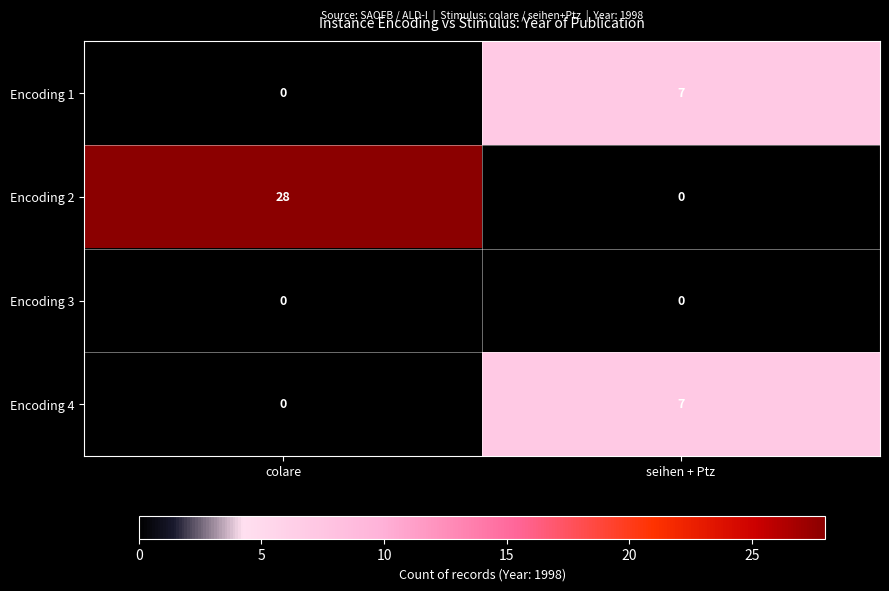

Between colare and seihen + Ptz, which series saw the biggest shift?

Encoding 2